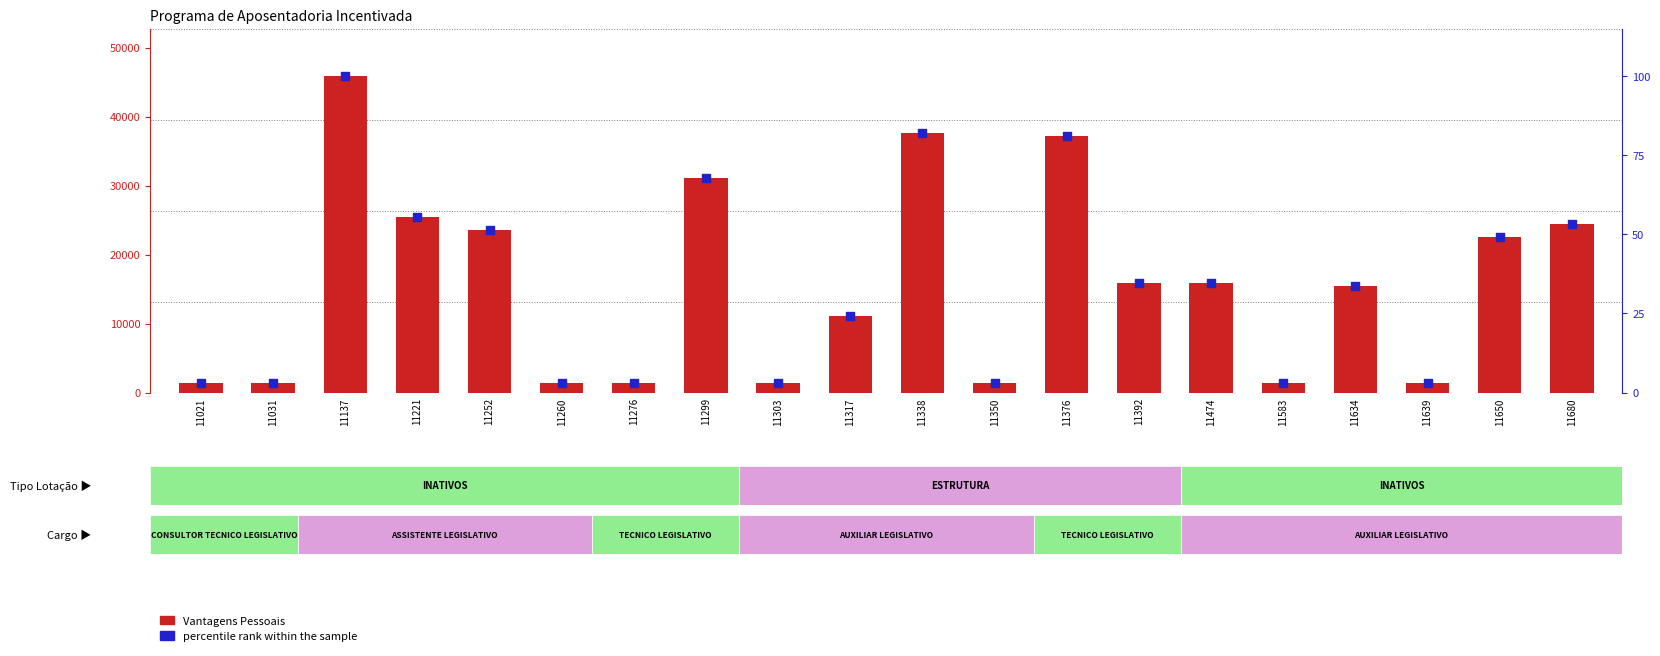

Which series has the largest Y range (max minus min)?

Vantagens Pessoais